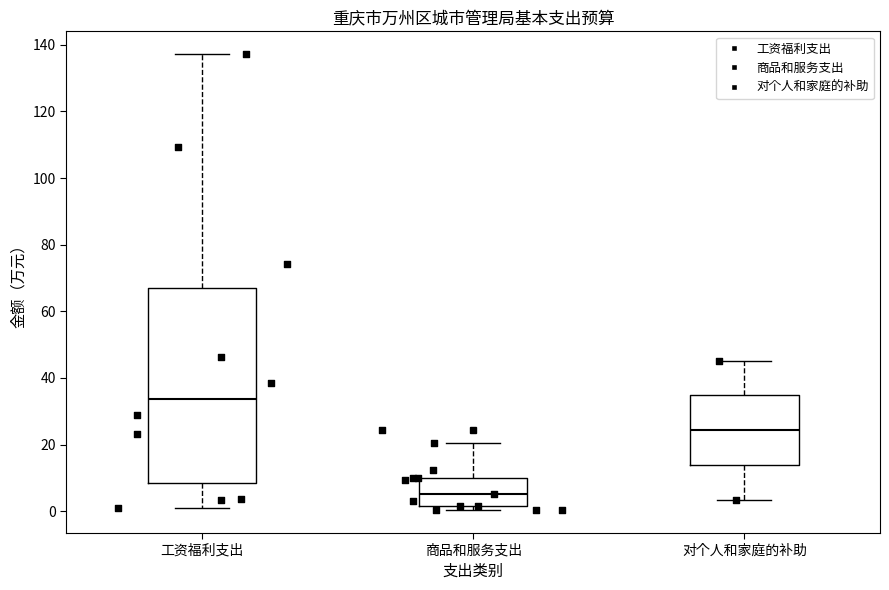

Which box is the tallest, from its lower edge to its upper edge?

工资福利支出